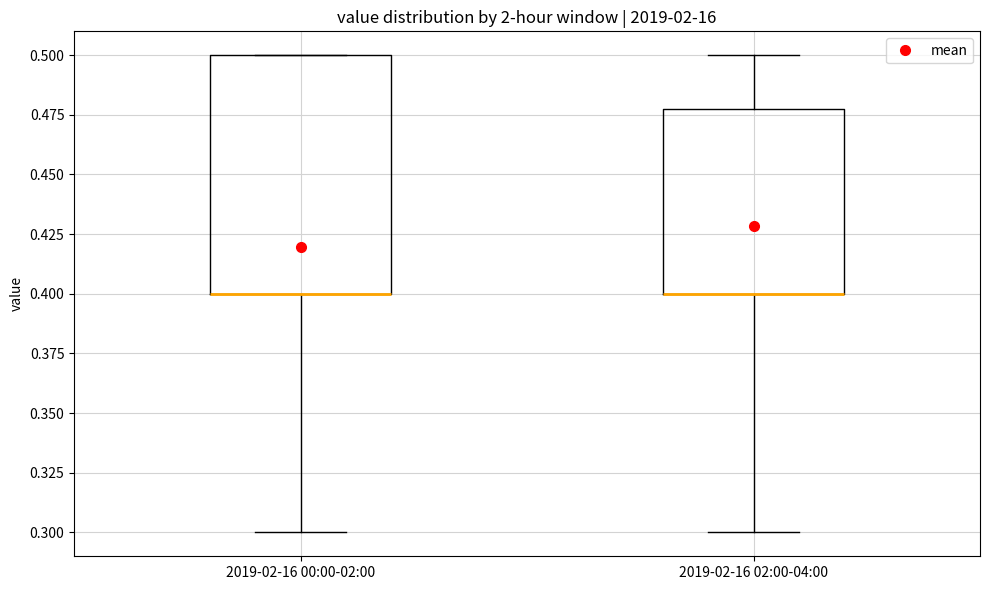

Reading left to right, transcribe this box plot: for each box, give where its median line is, the range the box spans, and where its two whiskers end, as read against the y-axis. The values are not printed on the chart, so give them approximately, as read against the axis.

2019-02-16 00:00-02:00: median 0.40 (drawn on the box's lower edge), box 0.40 to 0.50, whiskers 0.30 to 0.50
2019-02-16 02:00-04:00: median 0.40 (drawn on the box's lower edge), box 0.40 to 0.48, whiskers 0.30 to 0.50